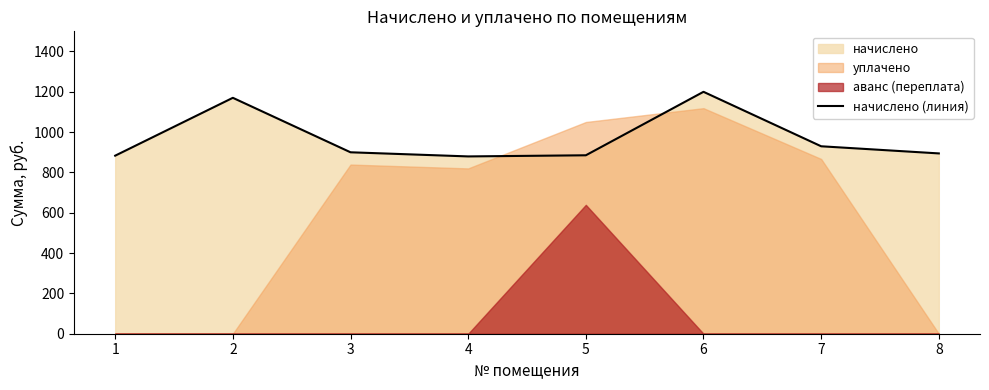

Approximately how many times larger is the value at 1 compared to 4?

1.0